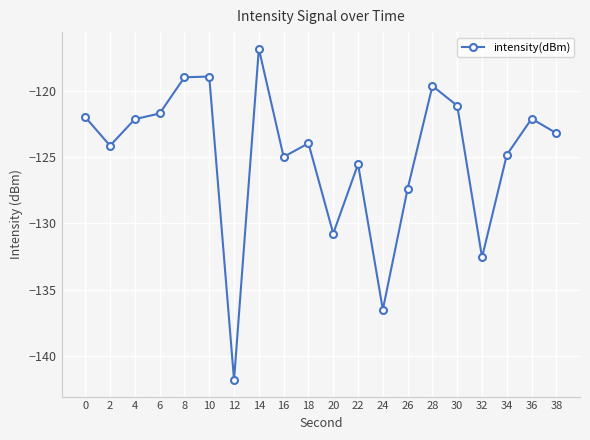

What is the sum of all values?

-2499.0